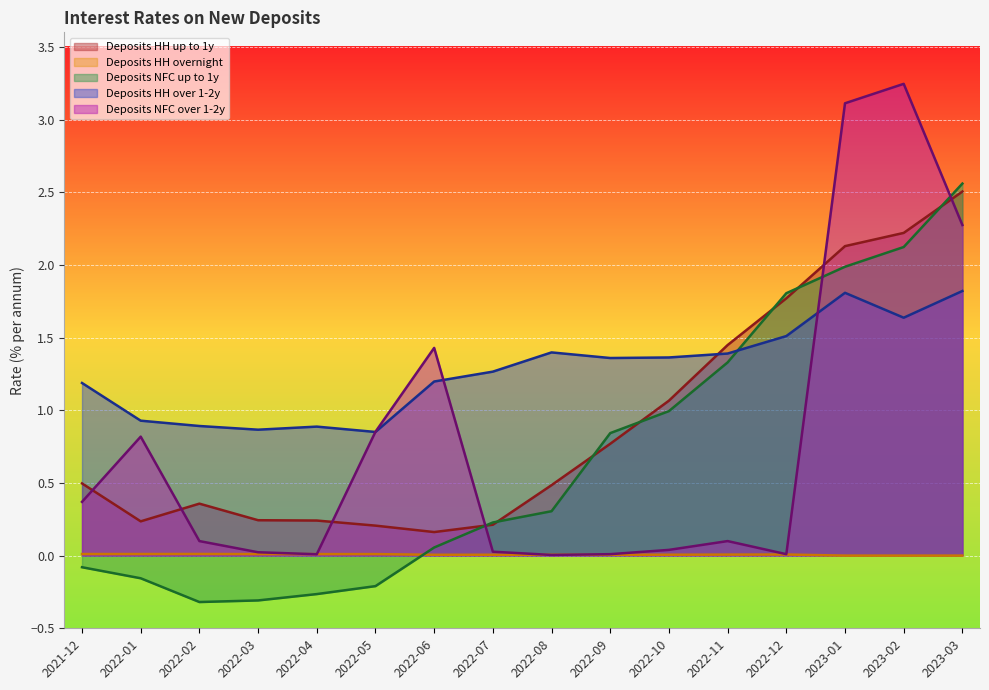

Does the chart display data point markers on the line(s)?

No